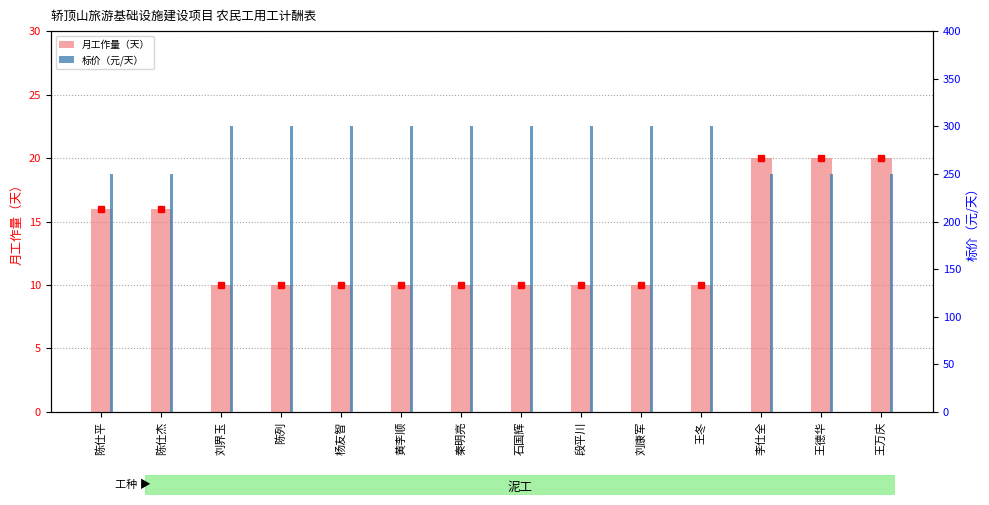

How many bars are there in total?

28